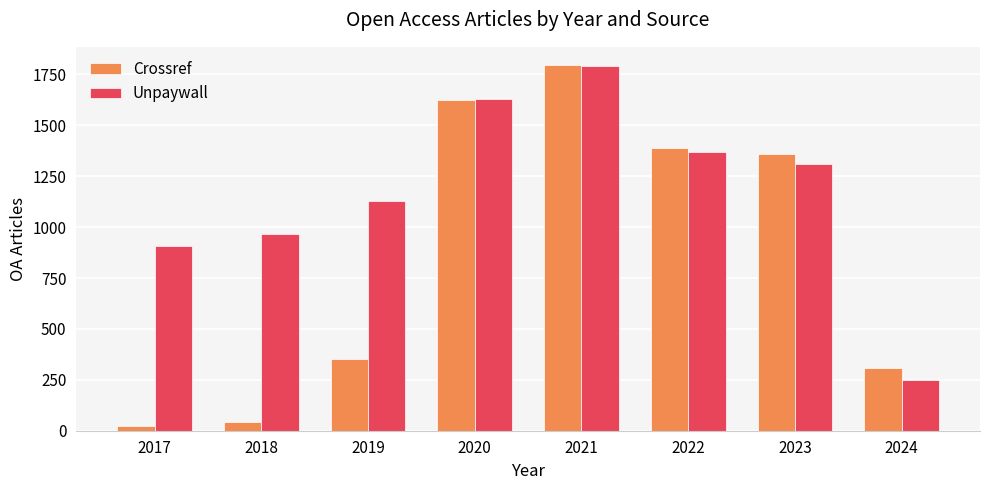

Which series has the largest range (max minus min)?

Crossref